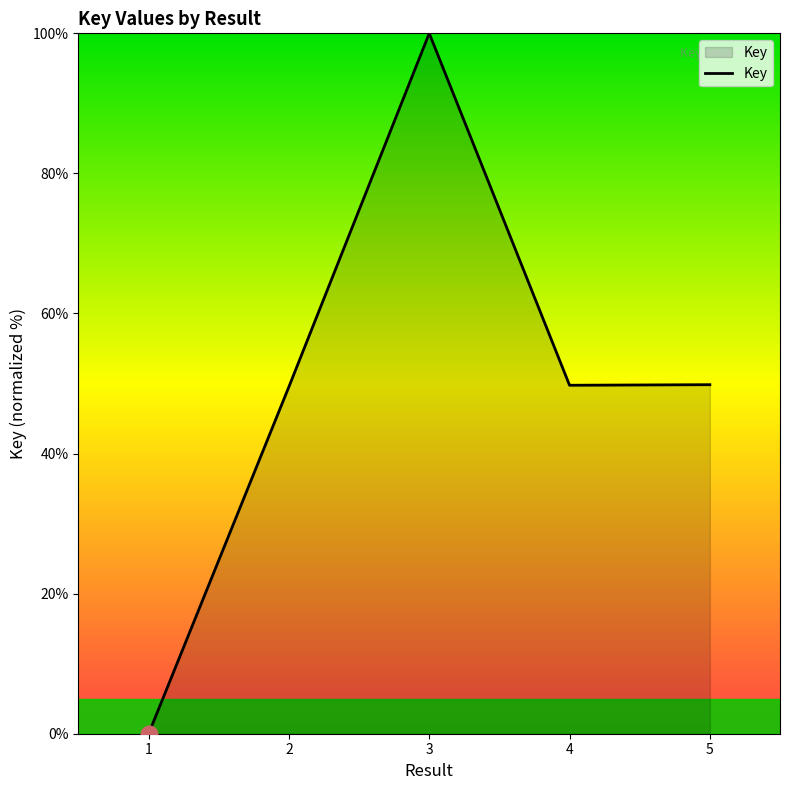

Count the number of categories in the chart.

5